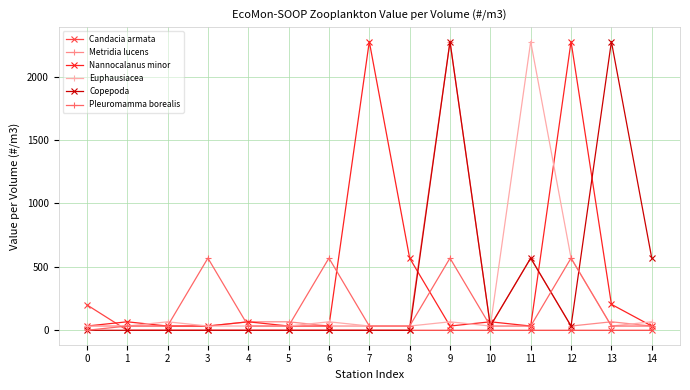

What is the maximum value for Copepoda?

2276.6